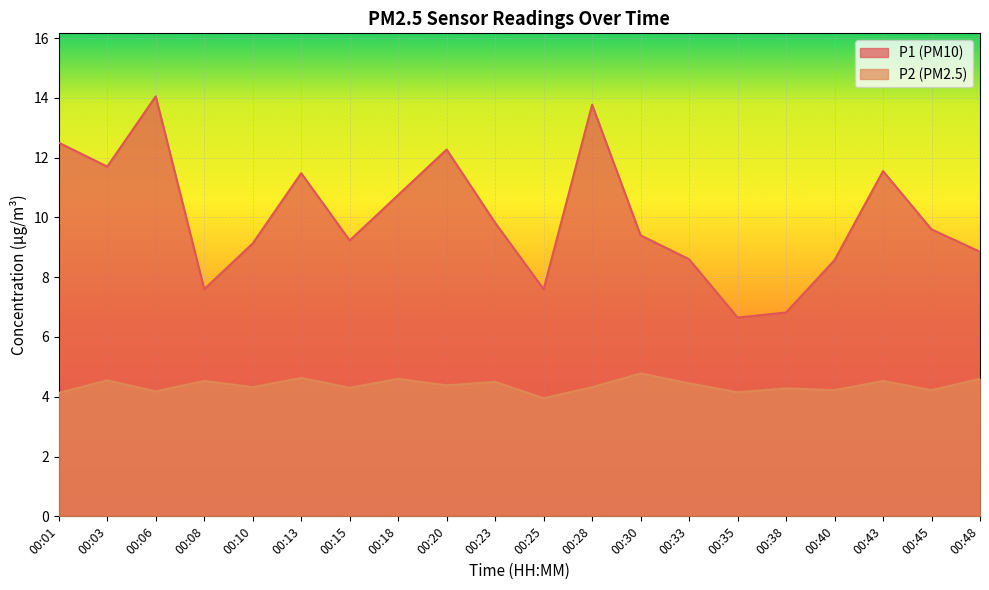

List the series in order of their peak value, highest first.

P1 (PM10), P2 (PM2.5)